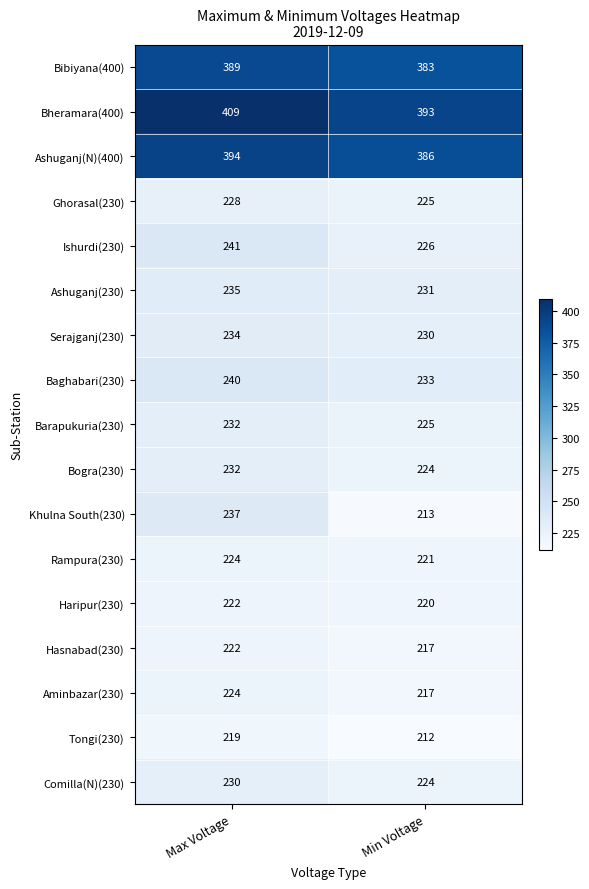

What is the total value across all series at Min Voltage?

4280